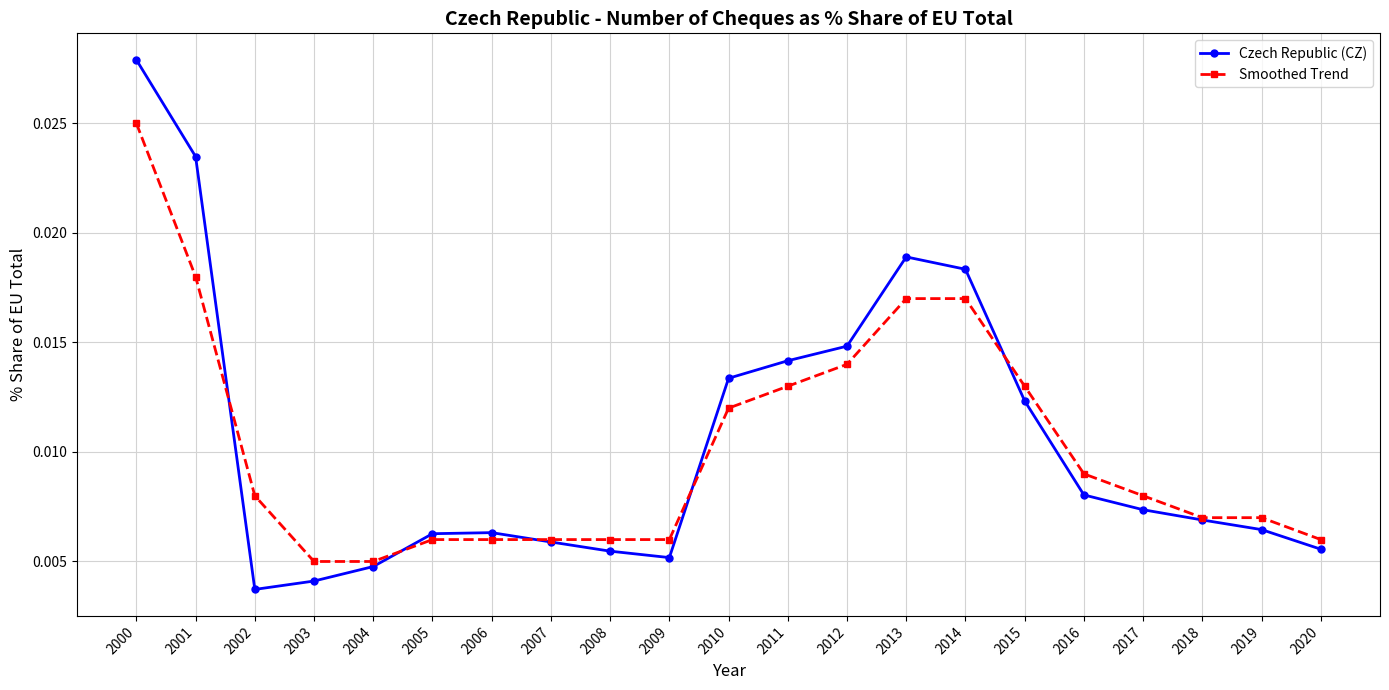

Which category has the highest value in the Smoothed Trend series?

2000